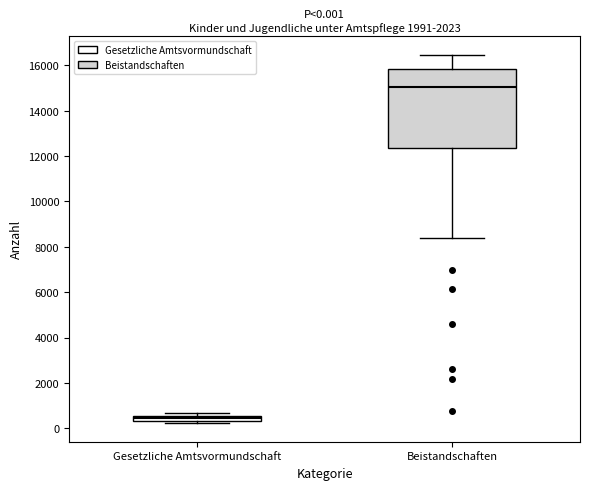

Which box's median line is the lowest?

Gesetzliche Amtsvormundschaft